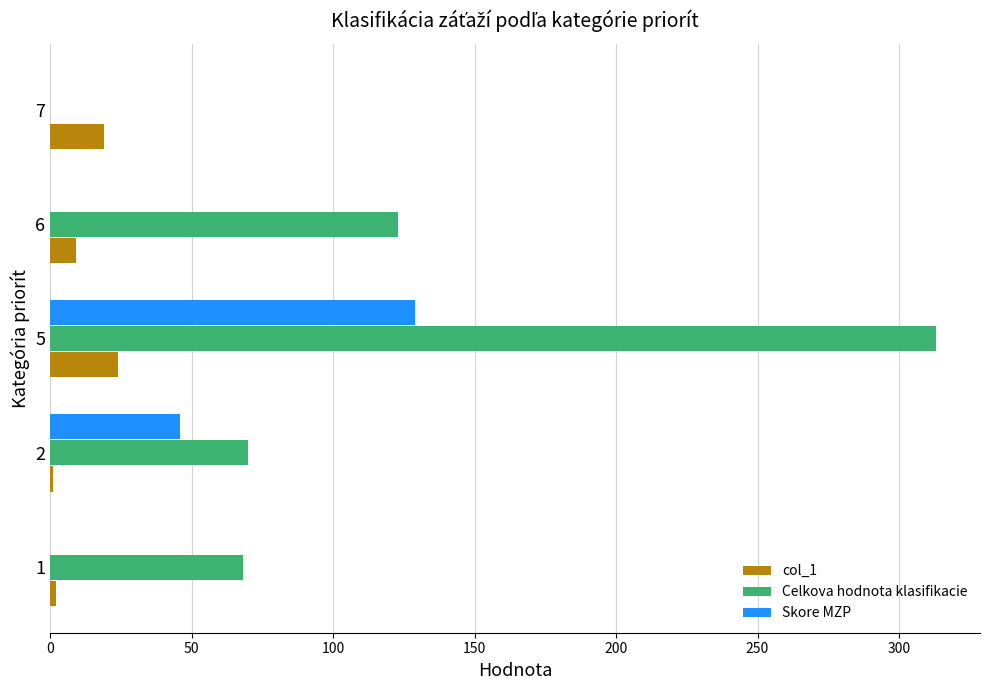

What is the maximum value shown in the chart?

313